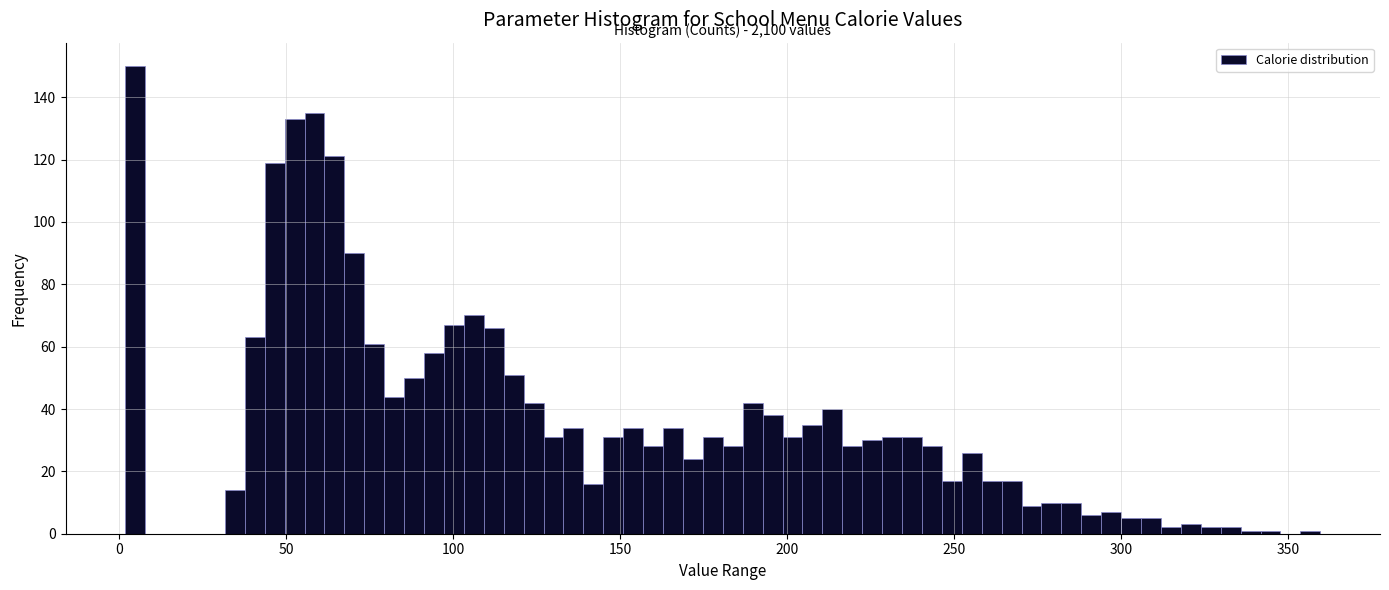

Read against the x-axis, roughly where is the centre of the tallest bar?

5